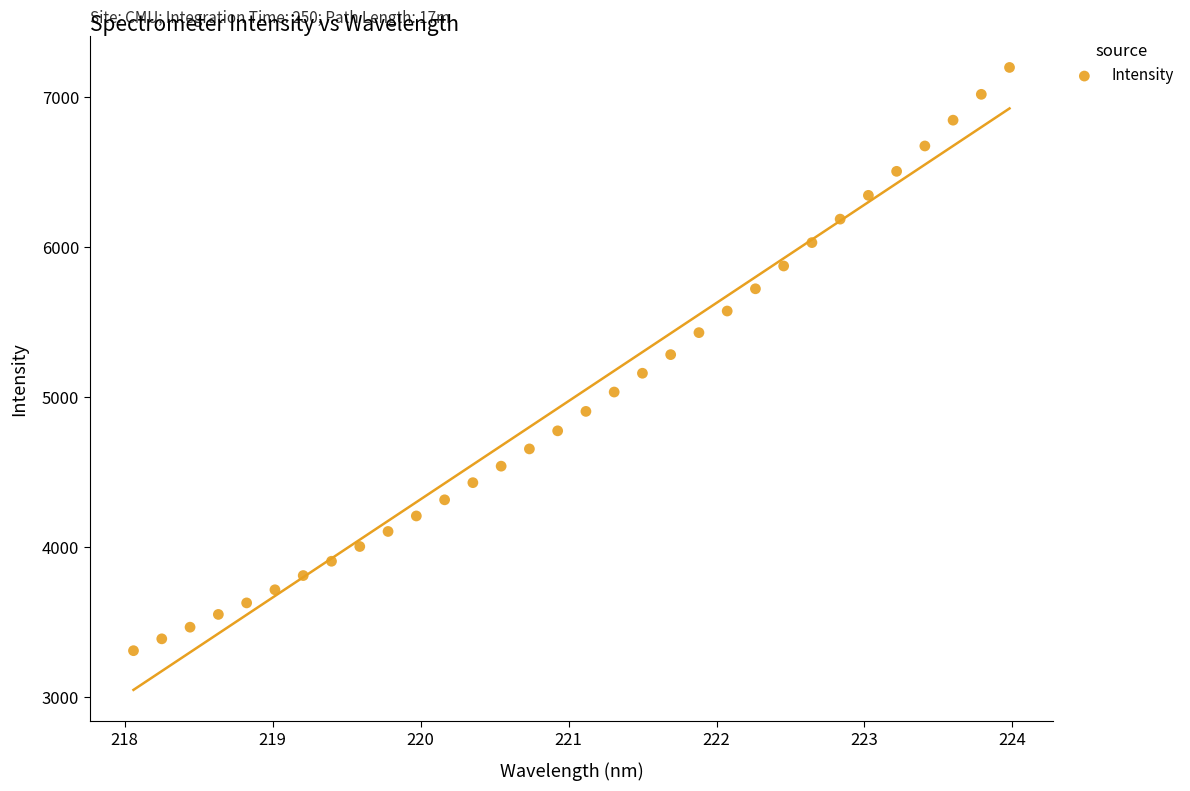

What is the range of Y values (max minus min)?

3887.5